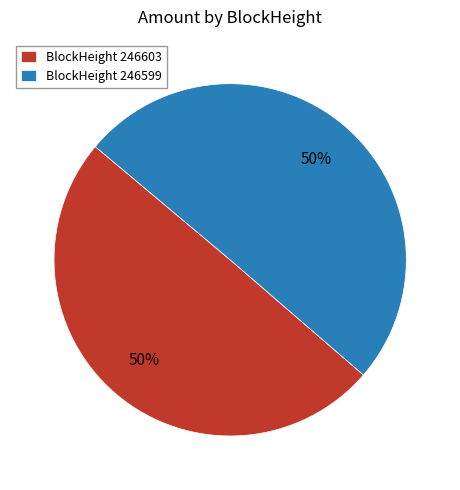

What percentage is the BlockHeight 246599 slice, to the nearest percent?

50%